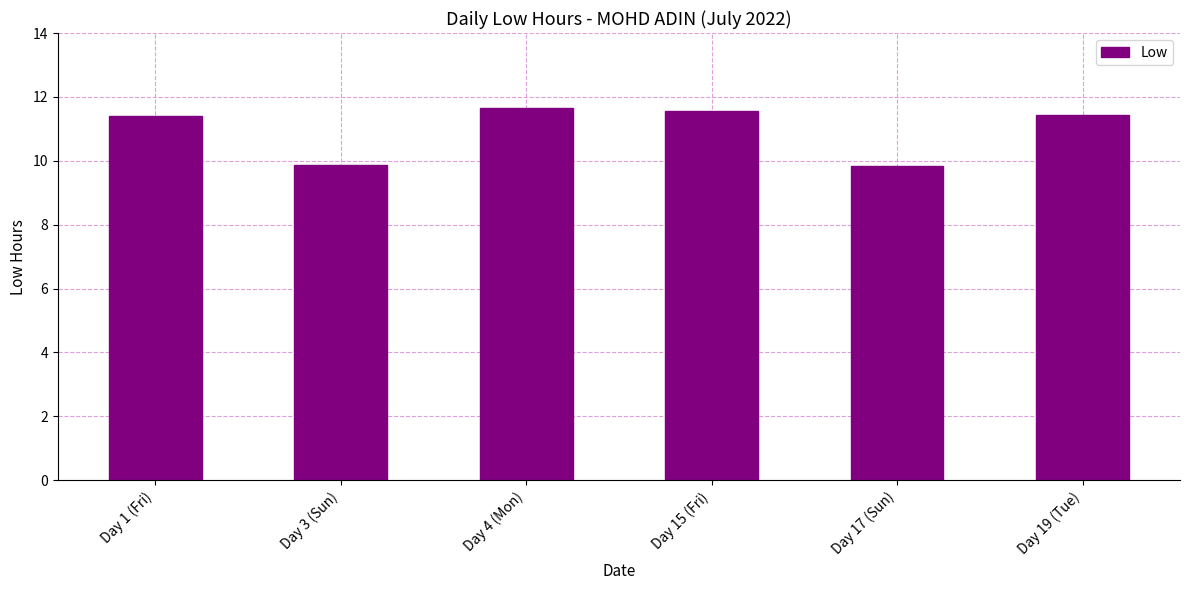

Between Day 3 (Sun) and Day 15 (Fri), which is larger?

Day 15 (Fri)